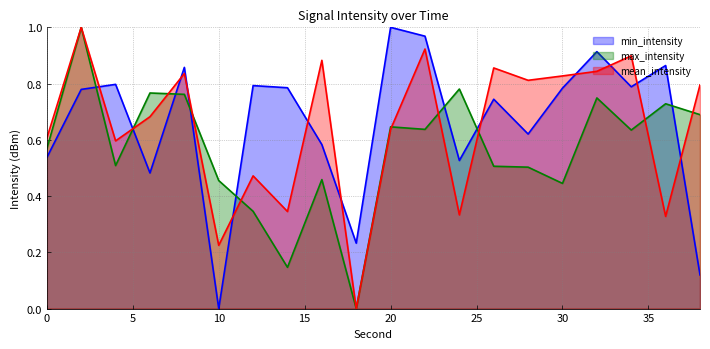

Does the chart display data point markers on the line(s)?

No